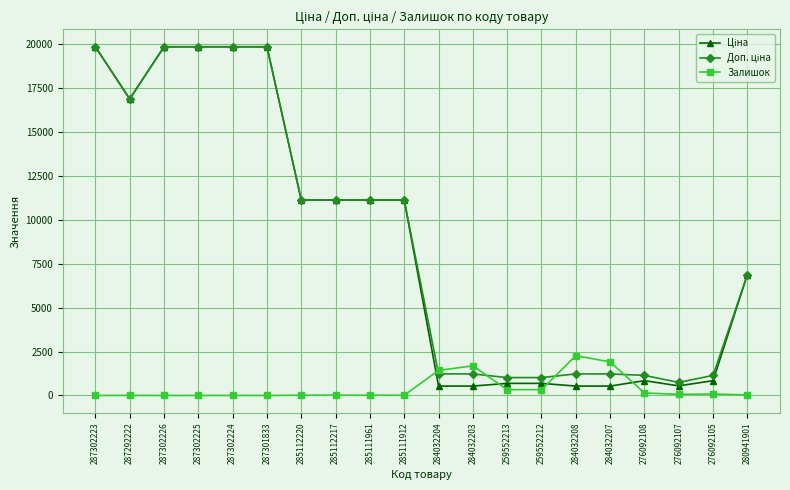

The value of Залишок at 287301833 is -762.9. True or false?

False